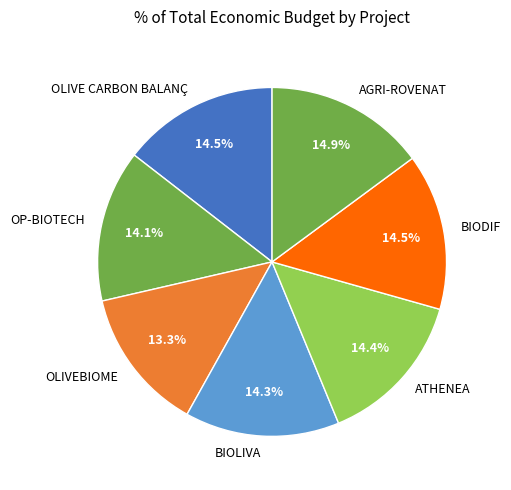

What percentage do ATHENEA and BIODIF together represent?

28.9%